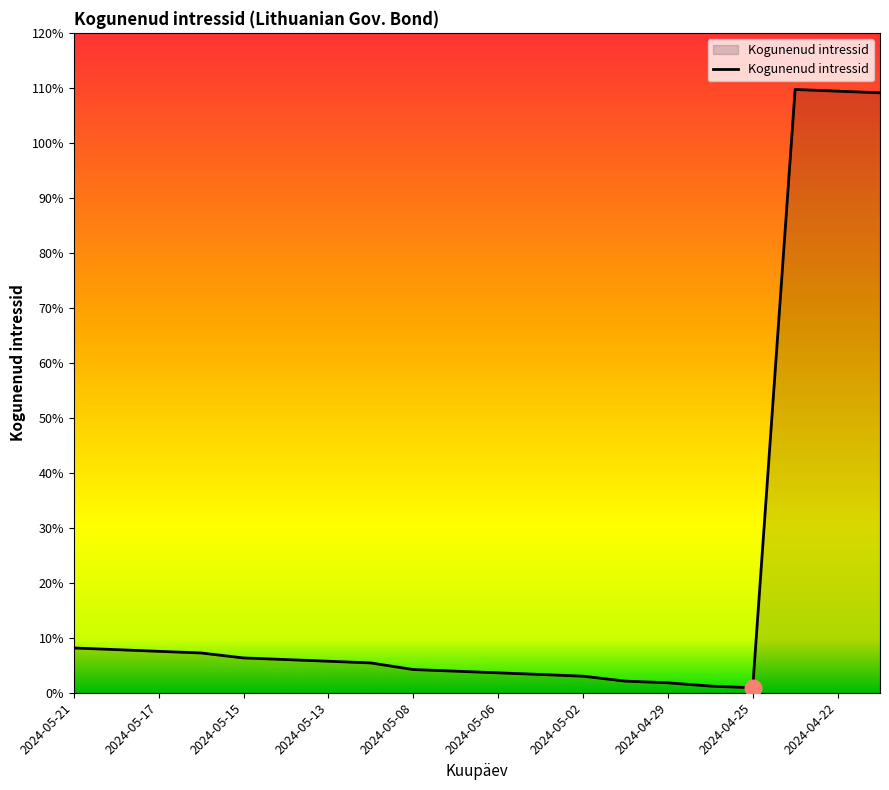

Does the chart have visible grid lines?

No